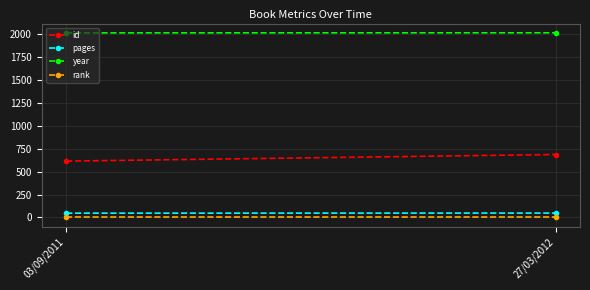

How many data points in year are less than 2012?

1